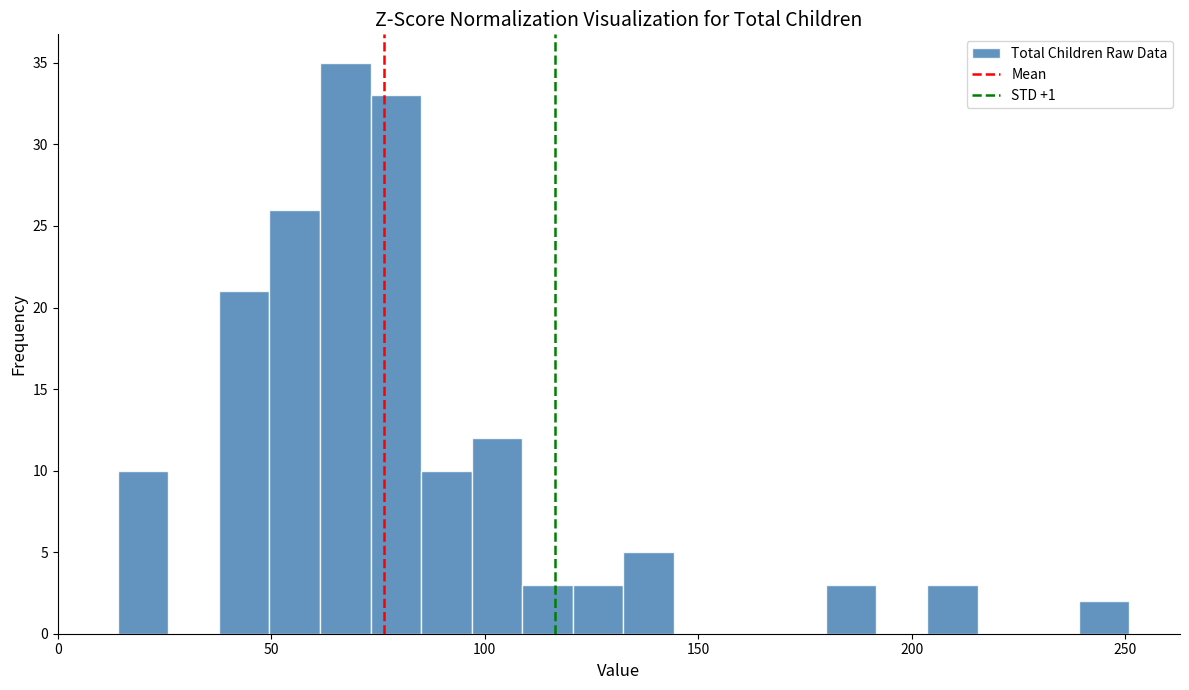

Read against the x-axis, roughly where is the centre of the tallest bar?

65